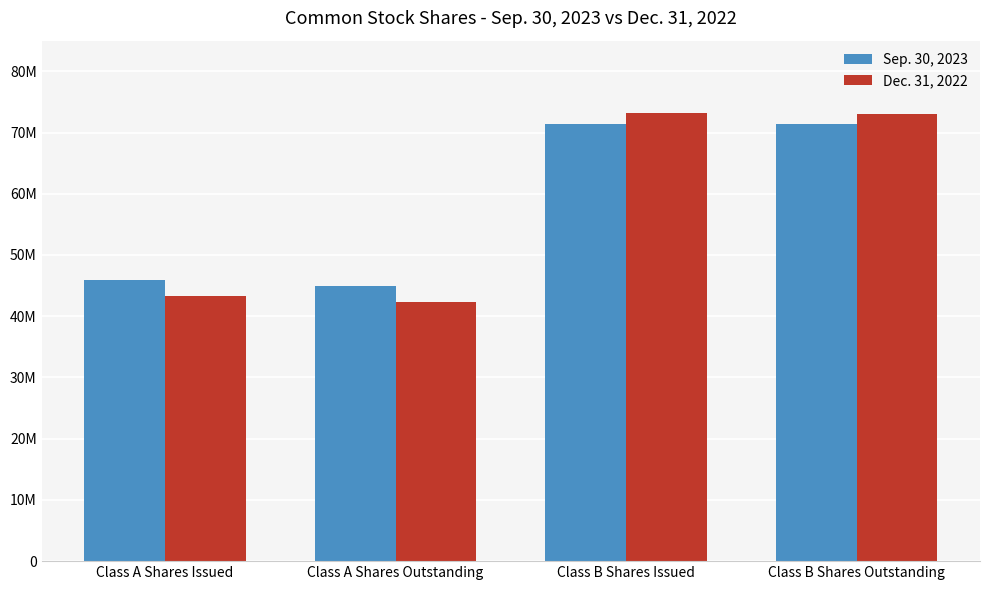

Does the chart contain any negative values?

No